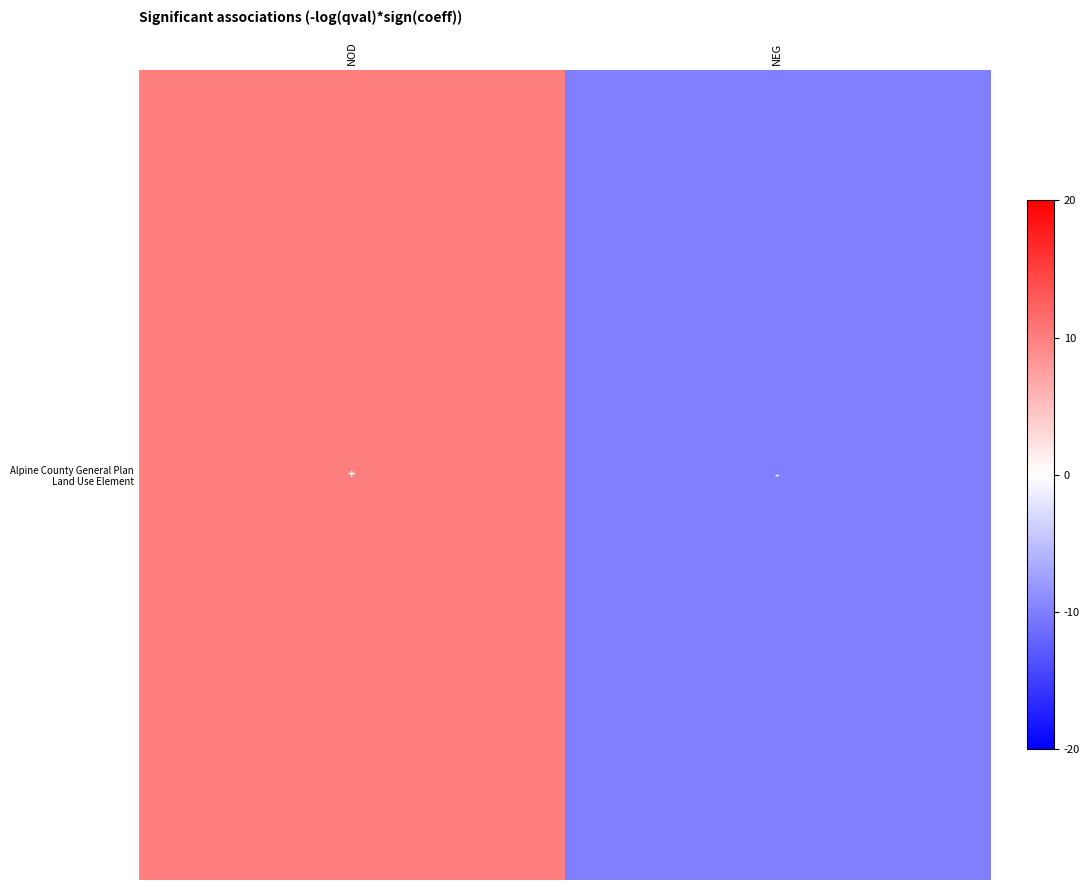

Reading left to right, list all the values displayed in this chart.

10	-10